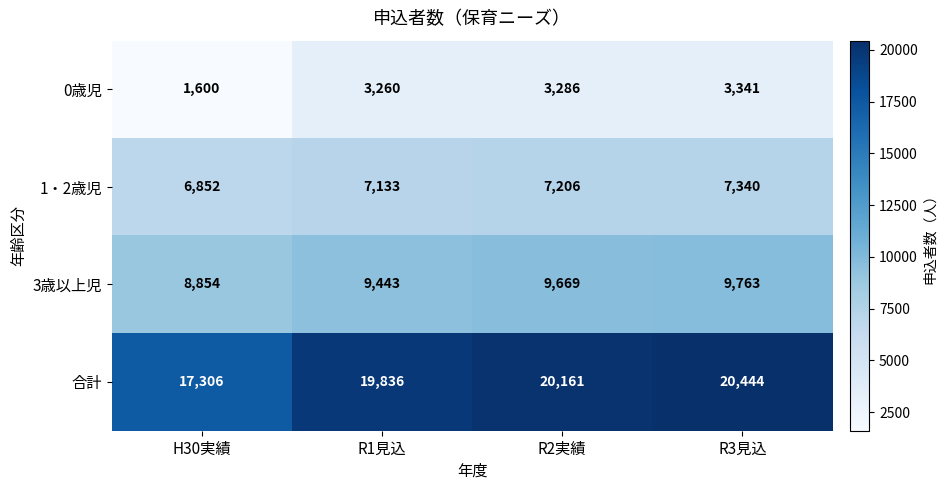

What is the difference between the 0歳児 values at R2実績 and R1見込?

26